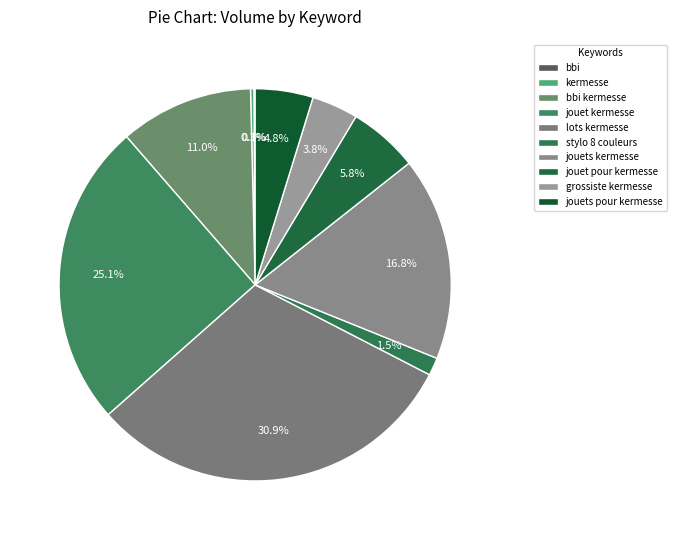

To the nearest percent, what percentage of the pie is jouets kermesse?

17%